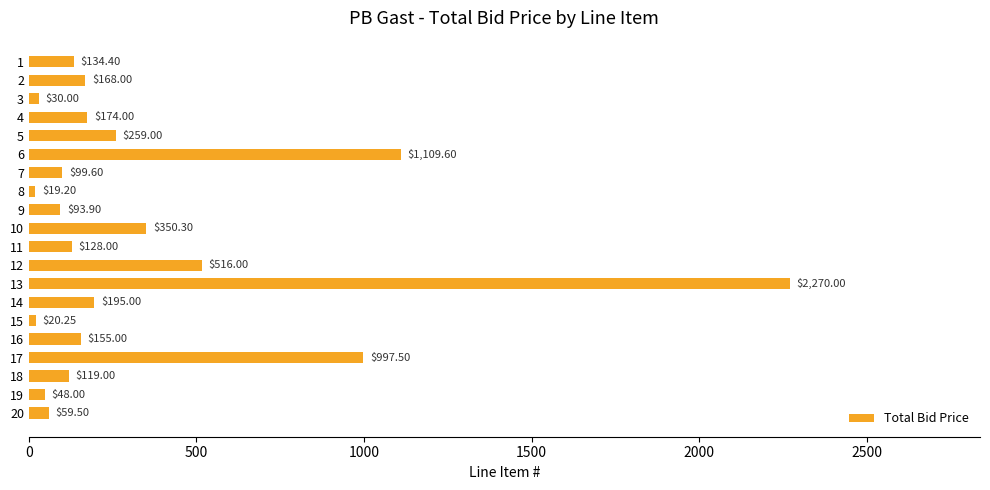

What is the smallest value displayed?

19.2